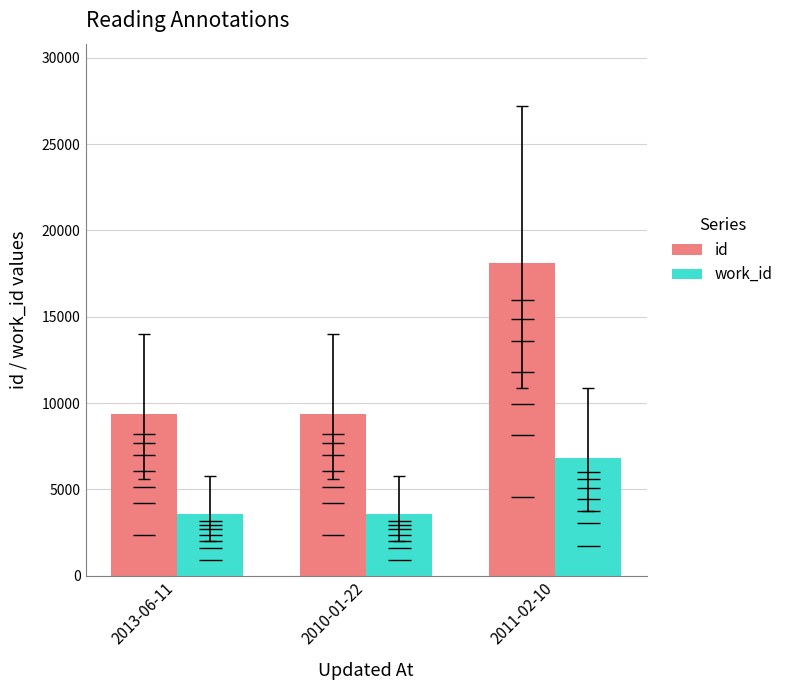

At how many categories does at least one series exceed 9819?

1